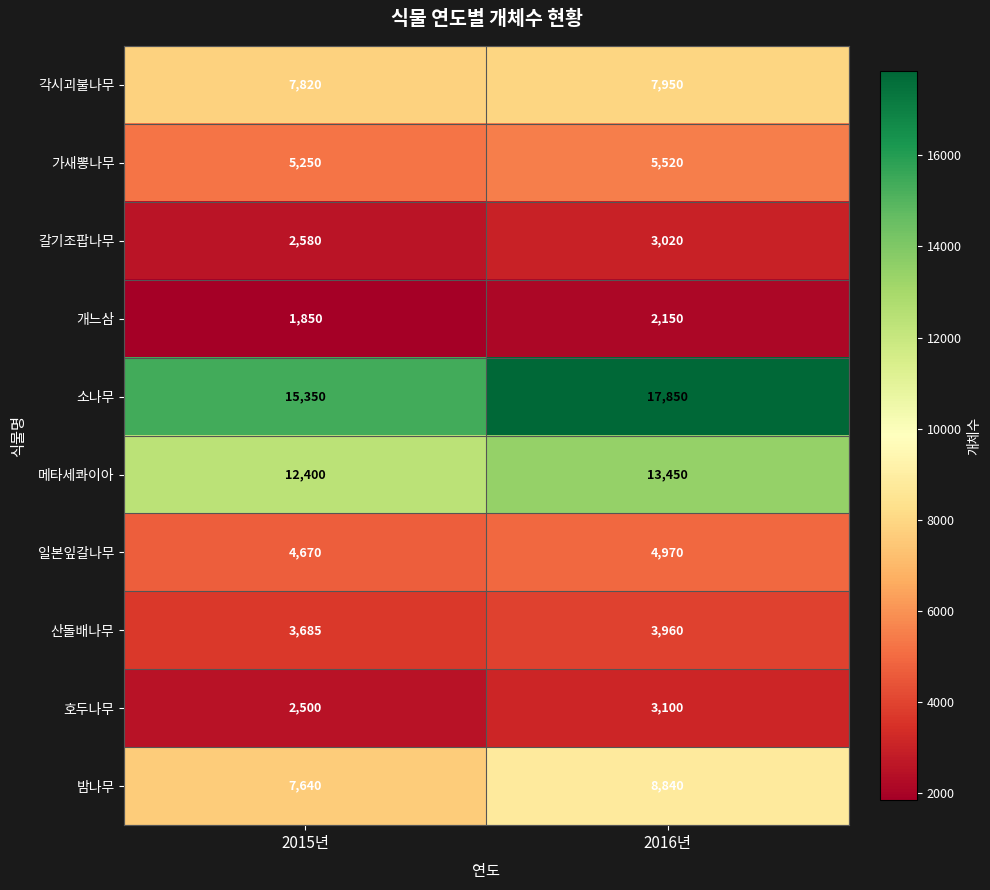

Which label corresponds to the smallest value in the chart?

2015년